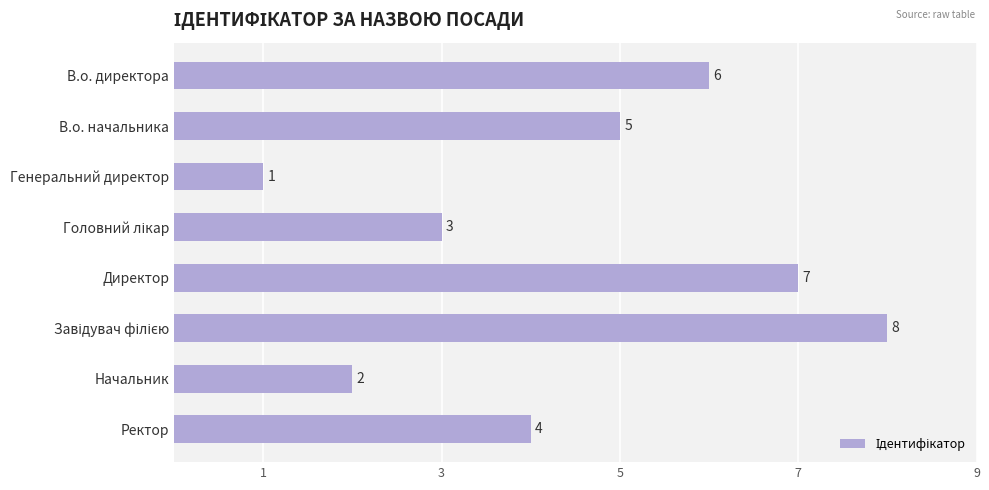

Between Начальник and В.о. начальника, which is larger?

В.о. начальника